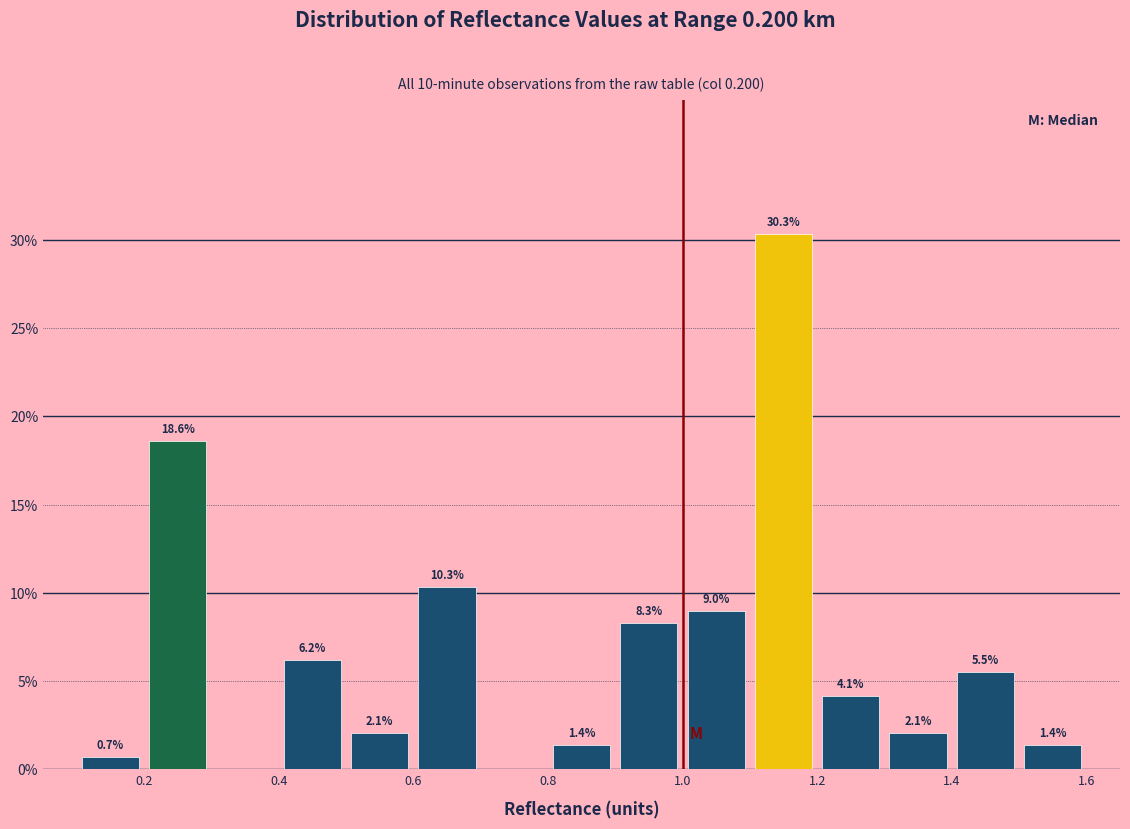

Over which range of the x-axis is the bar tallest?

1.1 to 1.2